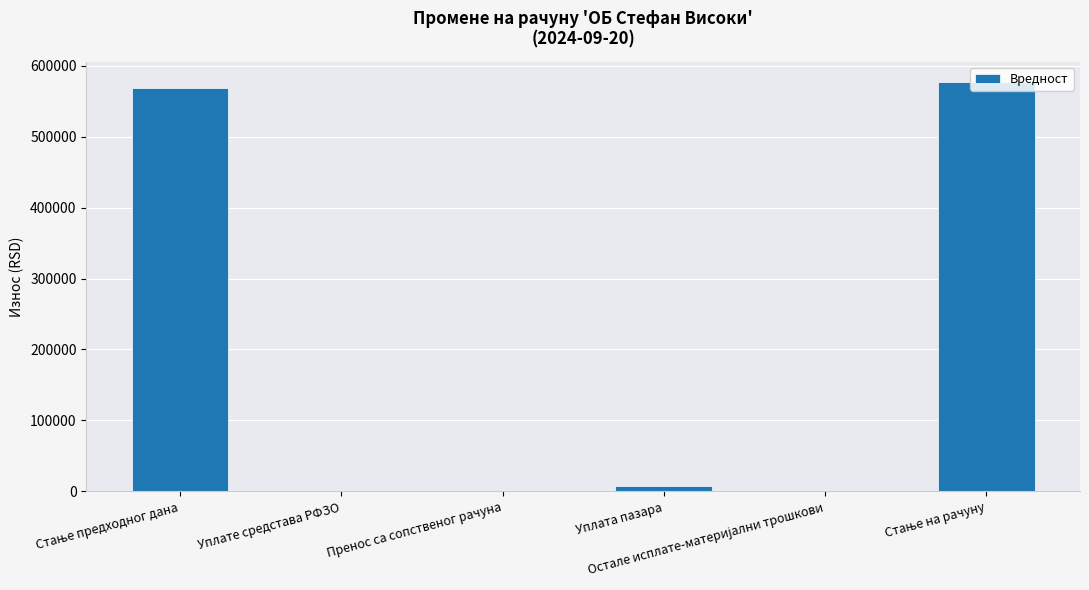

What is the sum of all values?

1153807.9